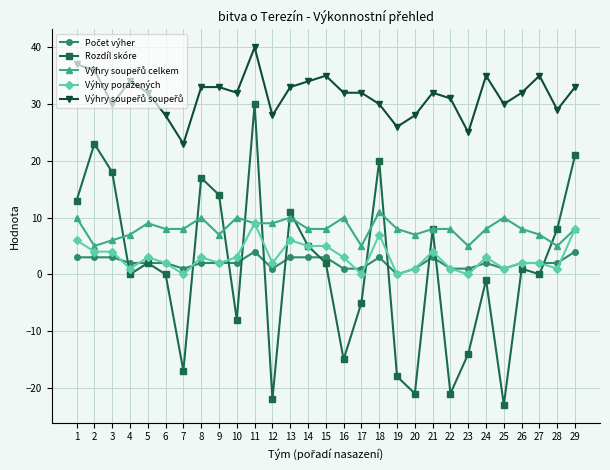

Which category has the lowest value across all series?

25